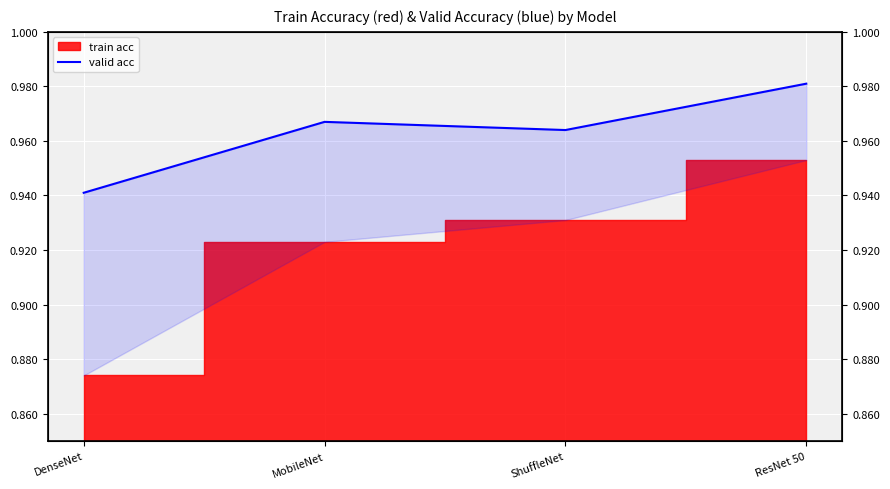

How many lines are shown in the chart?

1